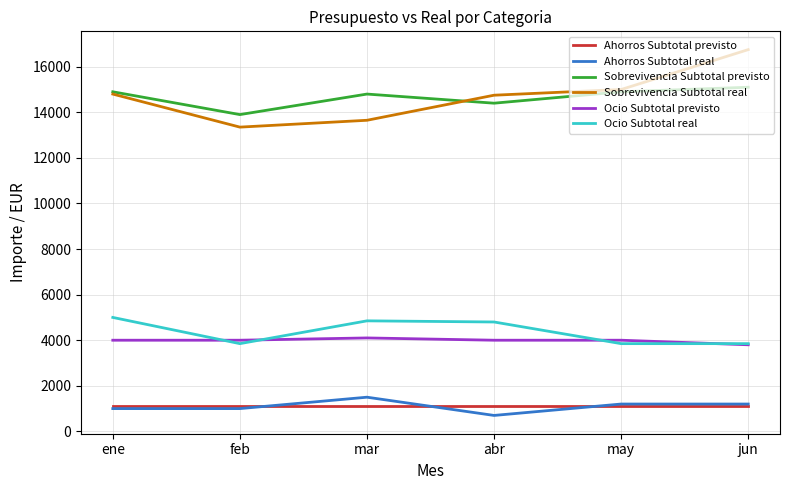

List the series in order of their peak value, highest first.

Sobrevivencia Subtotal real, Sobrevivencia Subtotal previsto, Ocio Subtotal real, Ocio Subtotal previsto, Ahorros Subtotal real, Ahorros Subtotal previsto